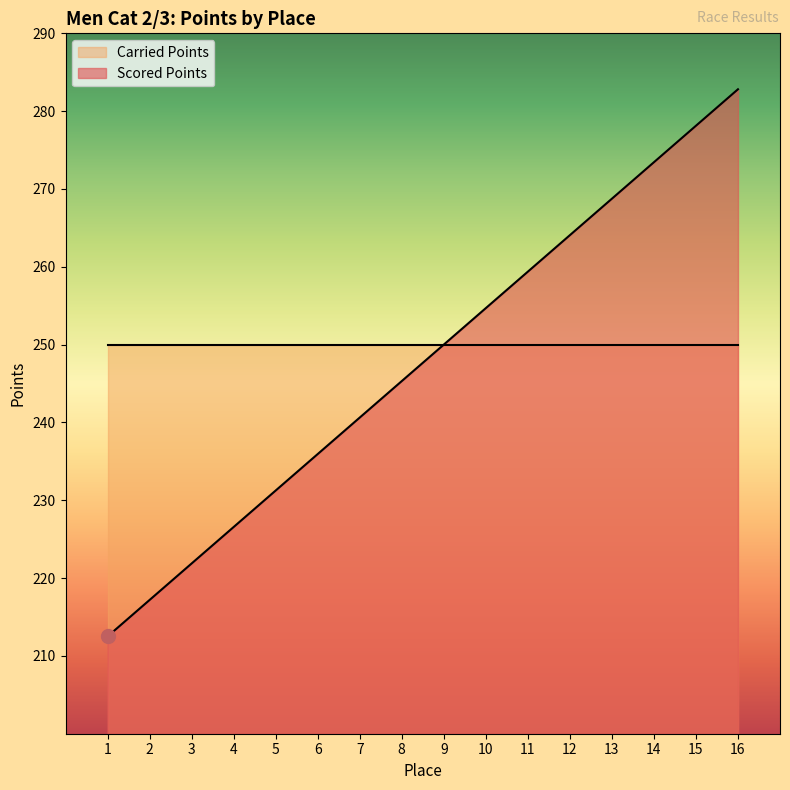

The value at 14 is 273.4. True or false?

True